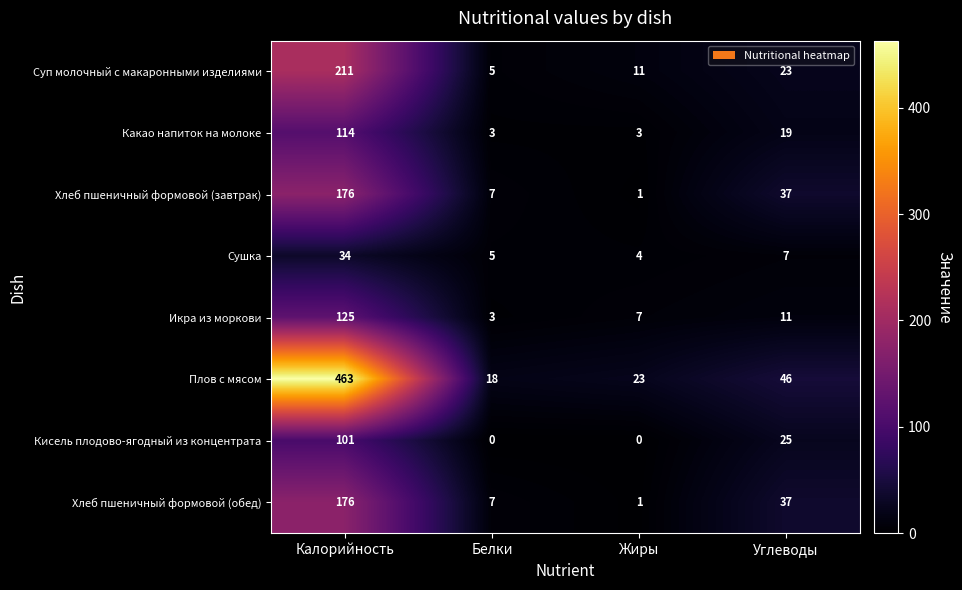

What is the spread (max minus min) of values at Углеводы?

39